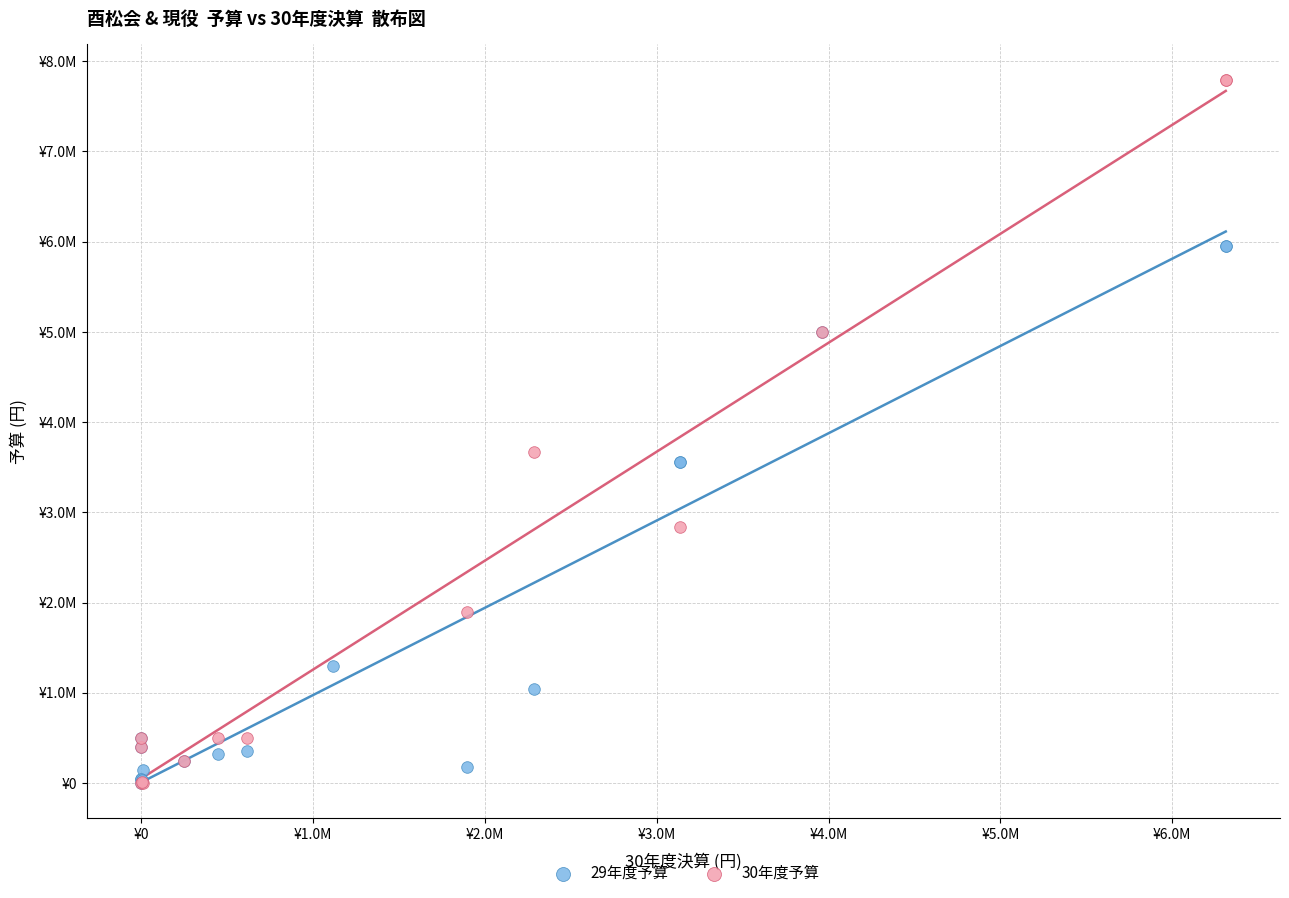

Which series contains the highest Y value?

30年度予算